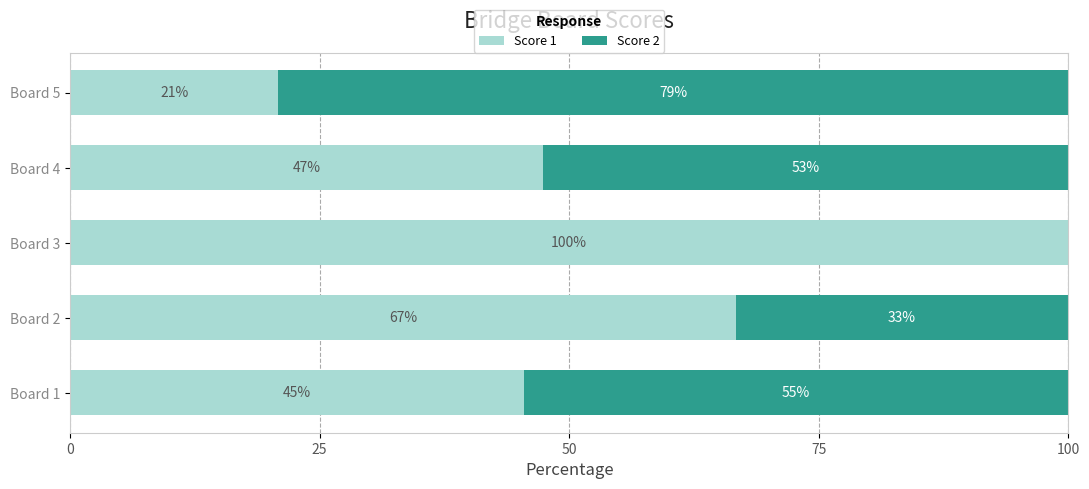

What are all the series names shown in the legend?

Score 1, Score 2